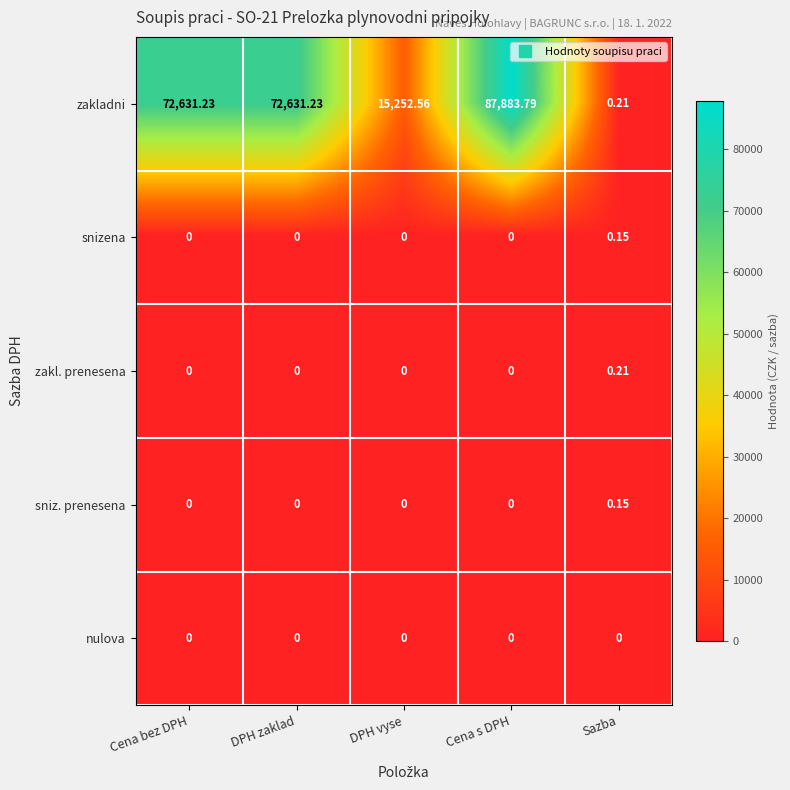

Count the number of categories in the chart.

5